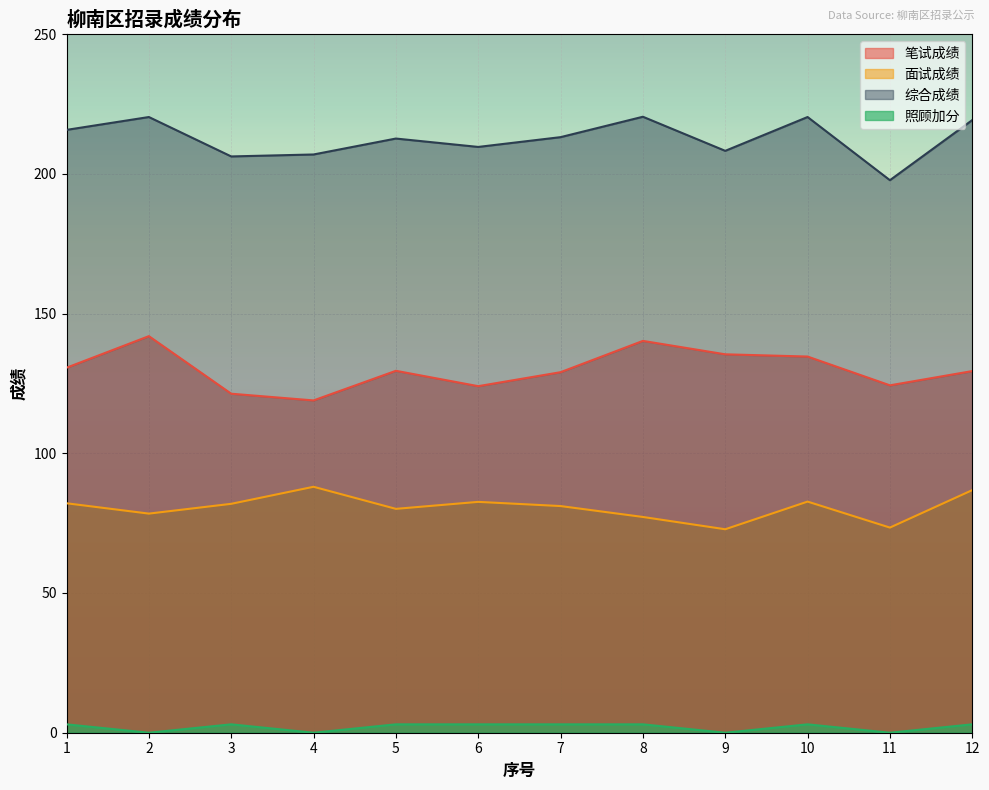

At which category does 面试成绩 reach its first local valley?

2